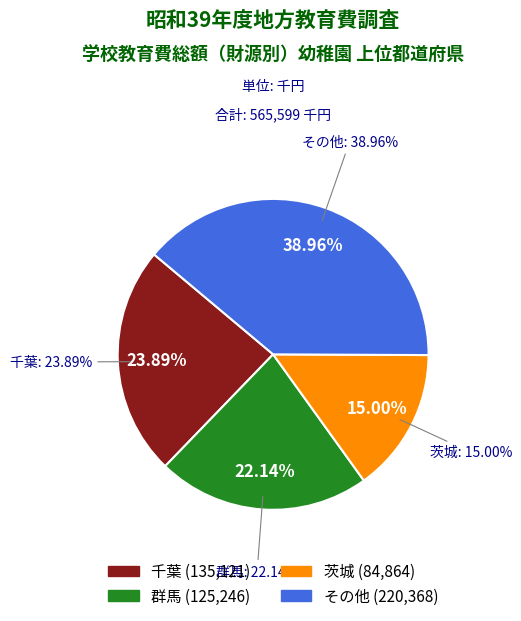

True or false: 北海道 accounts for 12% of the total.

False